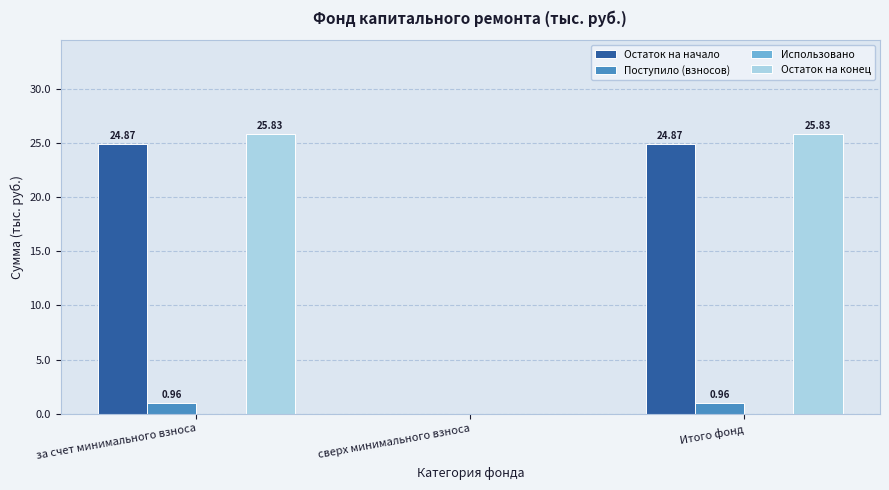

Which series changed the most between сверх минимального взноса and Итого фонд?

Остаток на конец